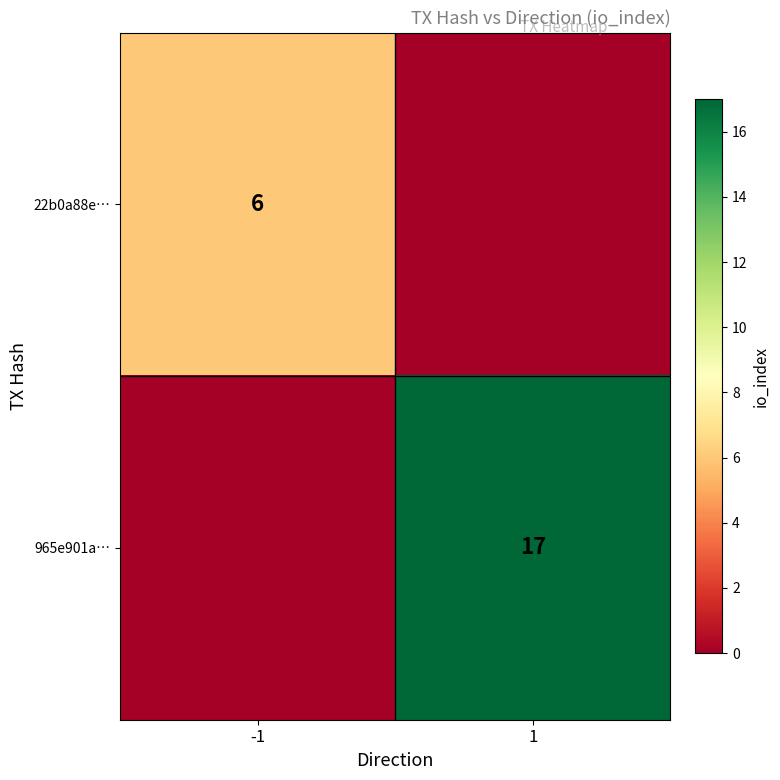

Is the value of 22b0a88e… at -1 greater than the value of 965e901a… at 1?

No